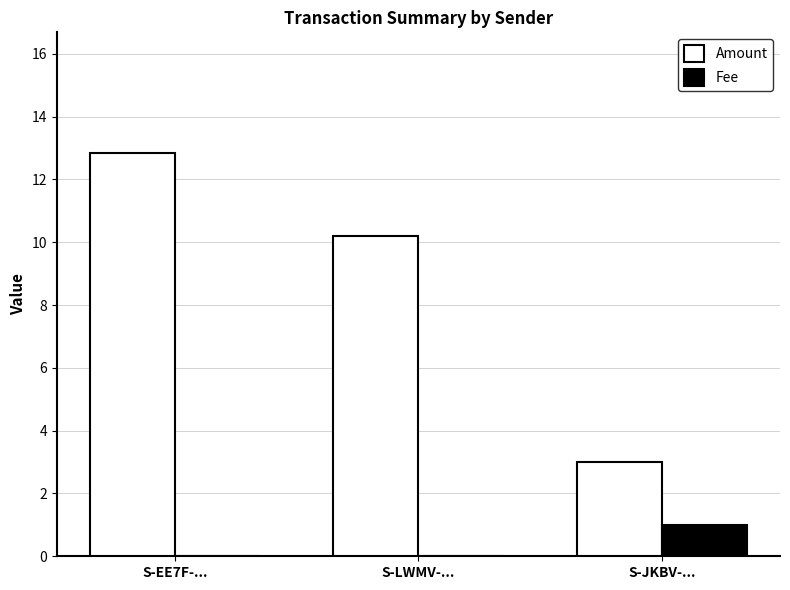

Is the value of Amount at S-JKBV-... greater than the value of Fee at S-EE7F-...?

Yes